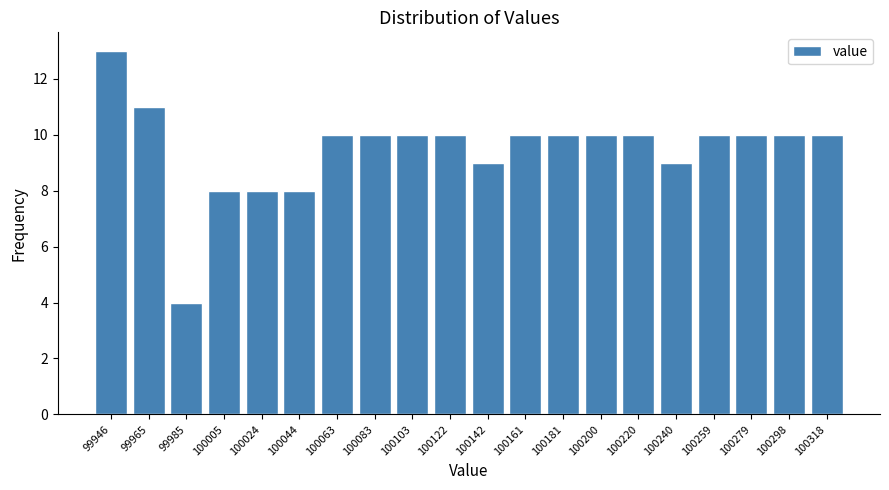

Reading right to left, extract all data points from this chart.

10	10	10	10	9	10	10	10	10	9	10	10	10	10	8	8	8	4	11	13